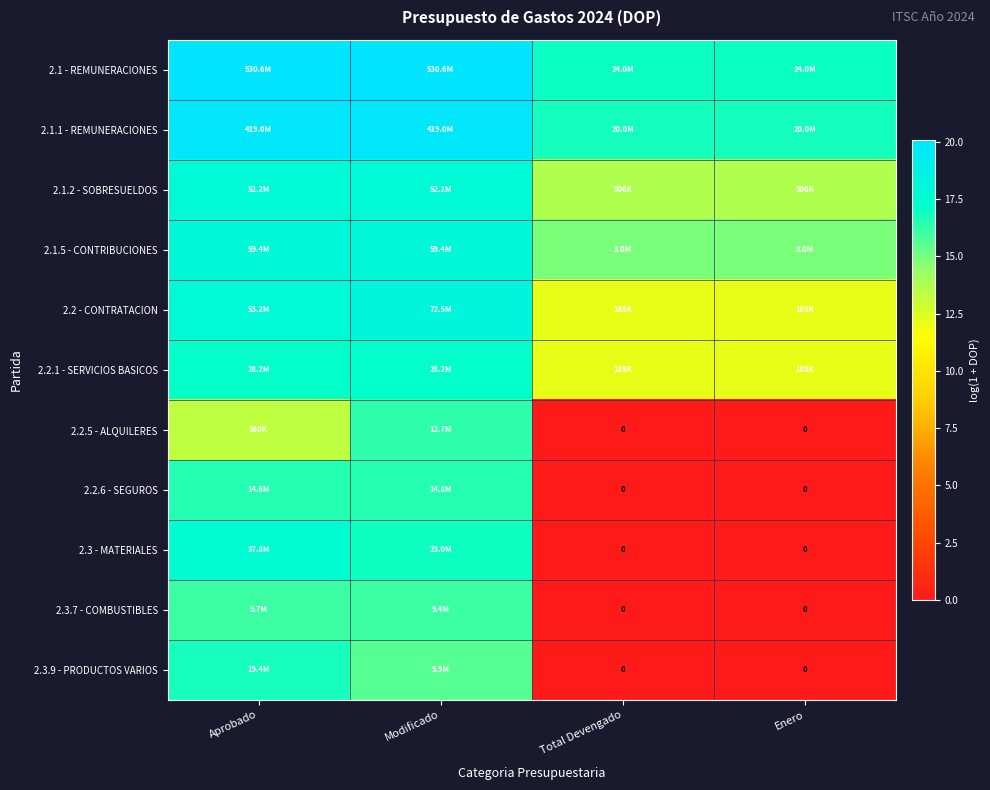

Where does the 2.2.6 - SEGUROS series first go above 16?

Aprobado